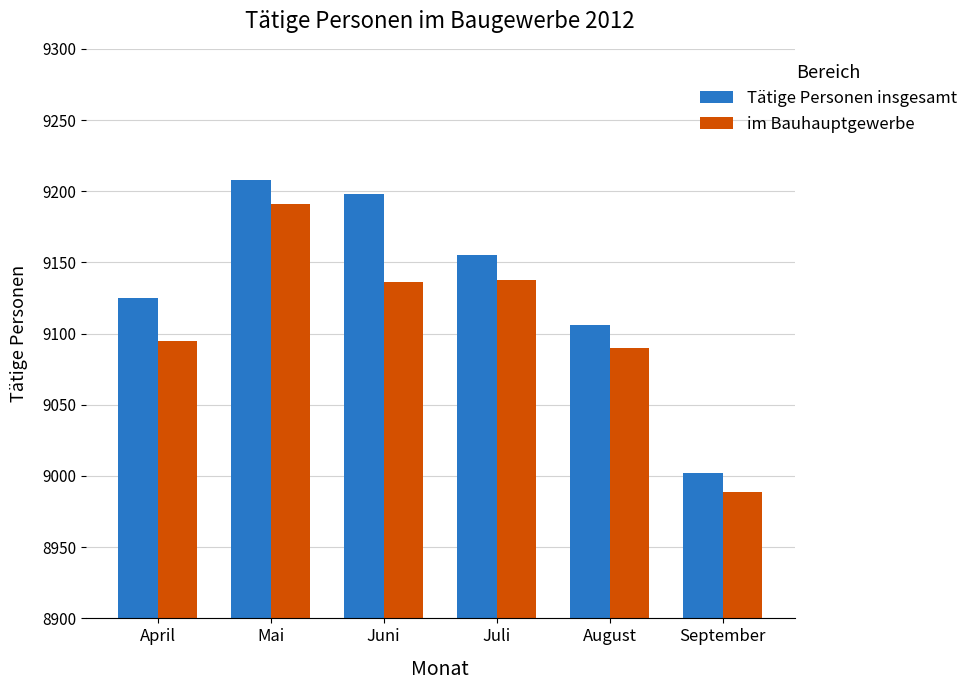

How many groups of bars are there?

6